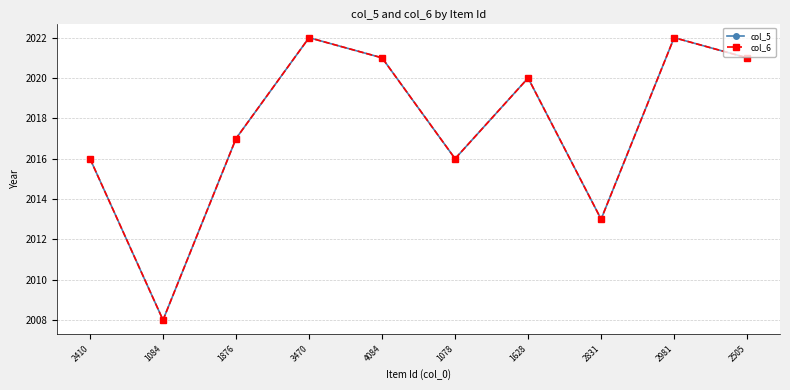

True or false: col_6 has a value of 2008 at 1084.

True